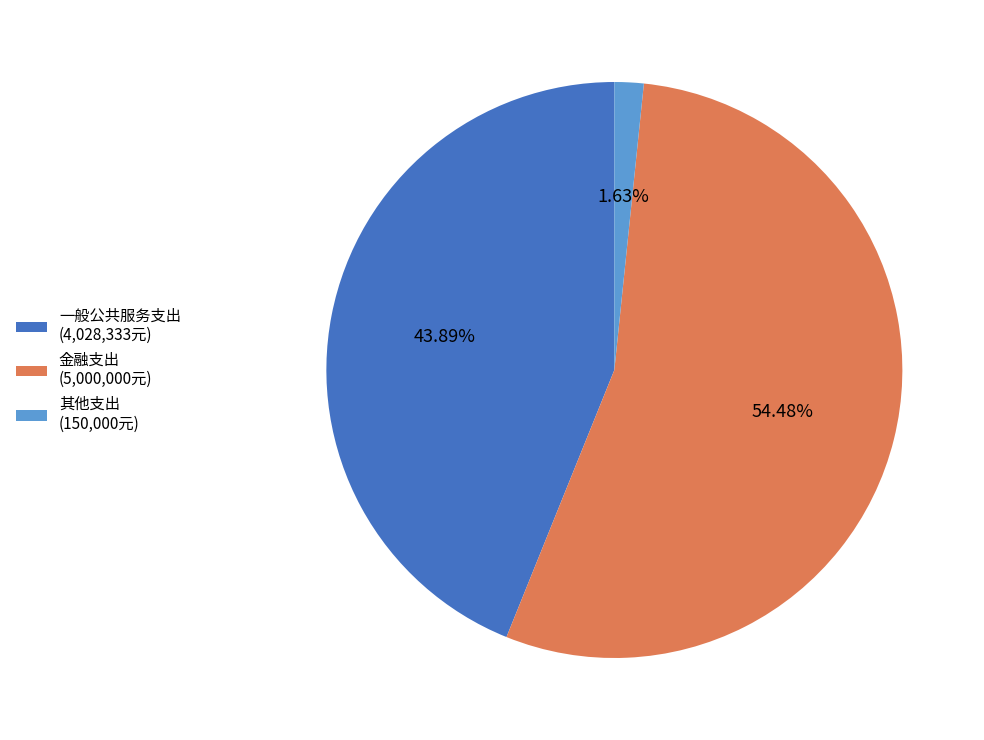

Between 金融支出 and 其他支出, which is larger?

金融支出